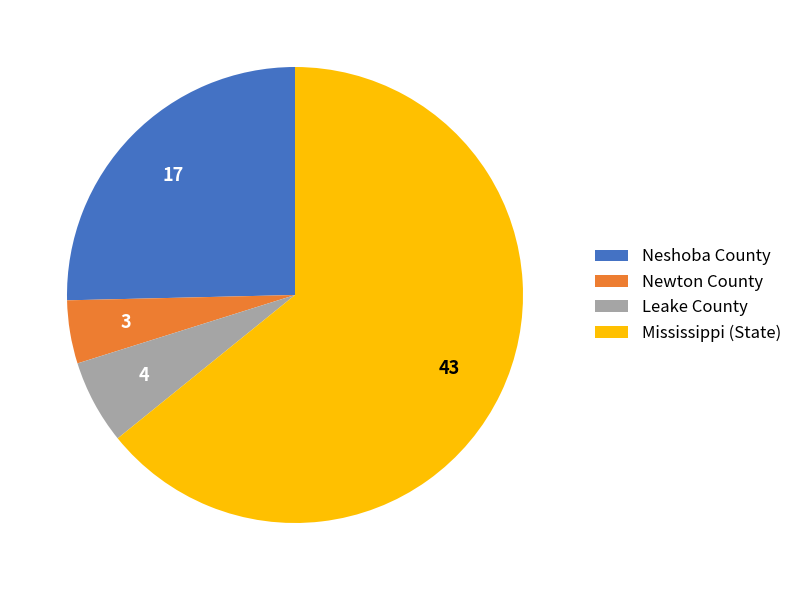

True or false: Neshoba County accounts for 38% of the total.

False